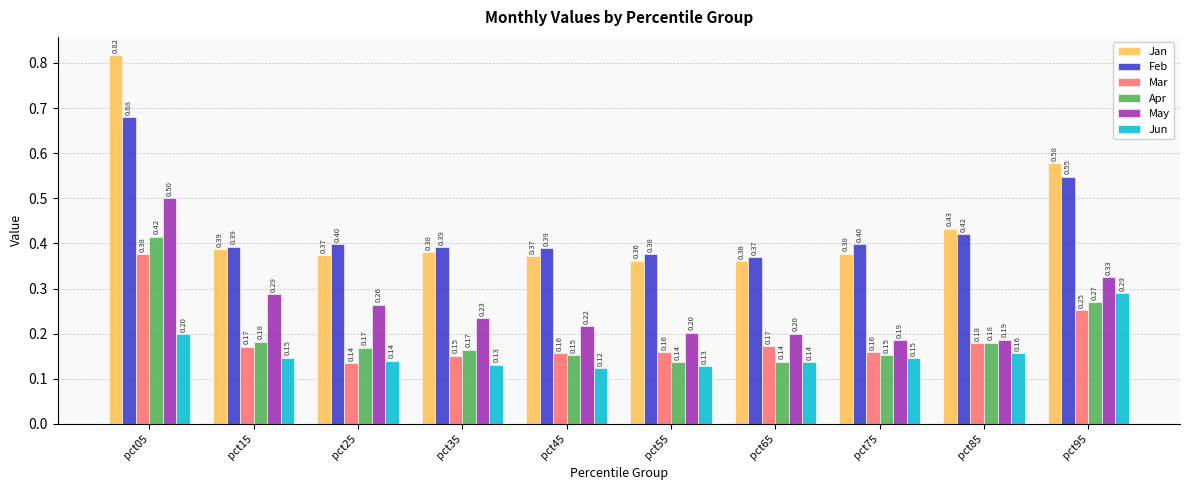

At which category is the sum across all series the highest?

pct05